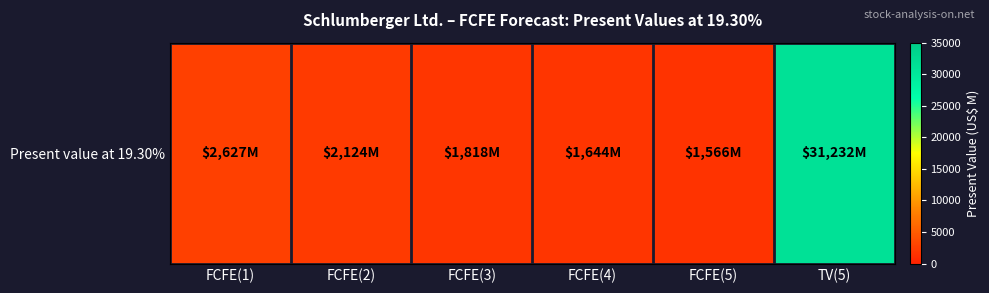

Is it true that the value at FCFE(4) is 2568?

False